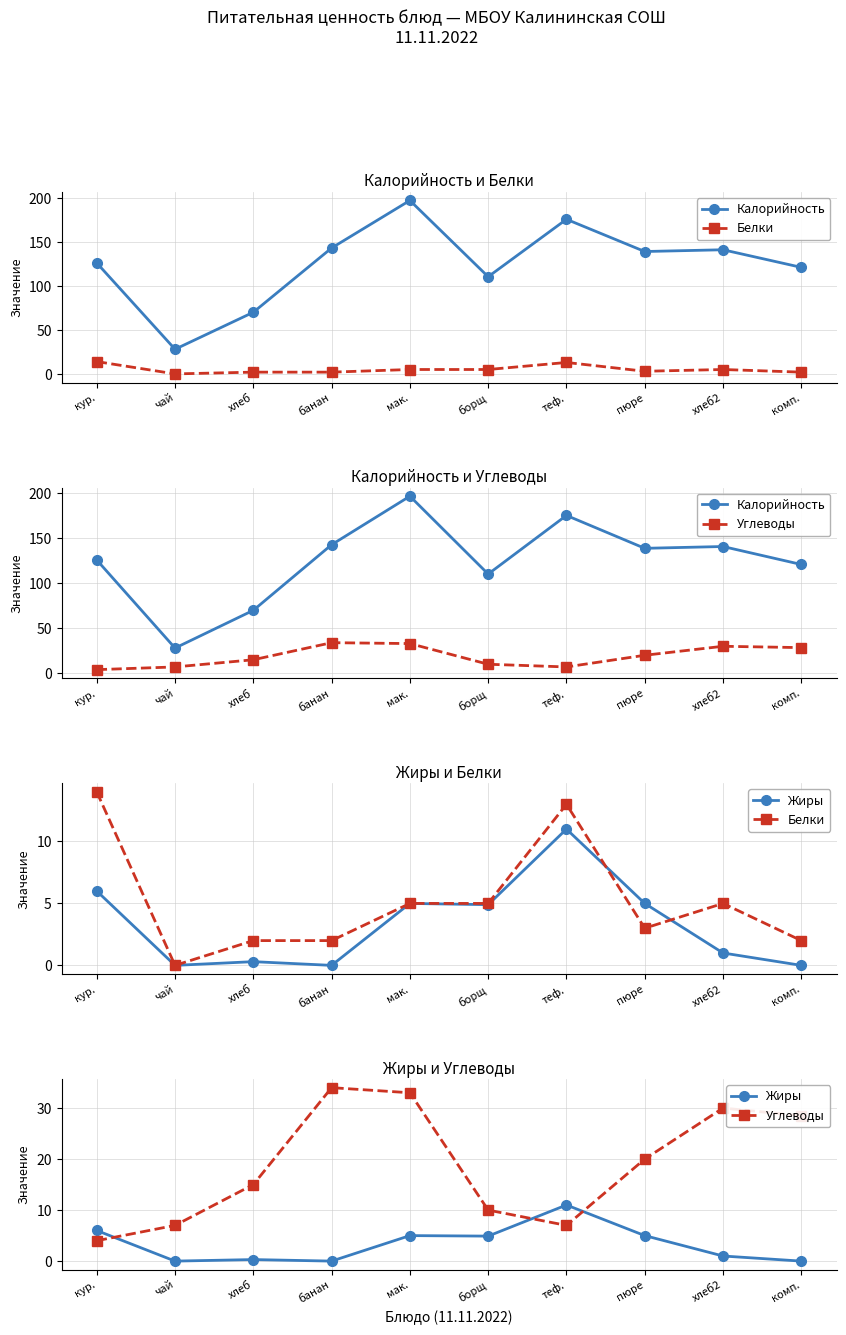

Reading left to right, list all the values displayed in this chart.

Калорийность: 126.0	28.0	70.0	143.0	197.0	110.4	175.6	139.0	141.0	121.0
Белки: 14.0	0.0	2.0	2.0	5.0	5.0	13.0	3.0	5.0	2.0
Углеводы: 4.0	7.0	15.0	34.0	33.0	10.0	7.0	20.0	30.0	28.5
Жиры: 6.0	0.0	0.3	0.0	5.0	4.9	11.0	5.0	1.0	0.0